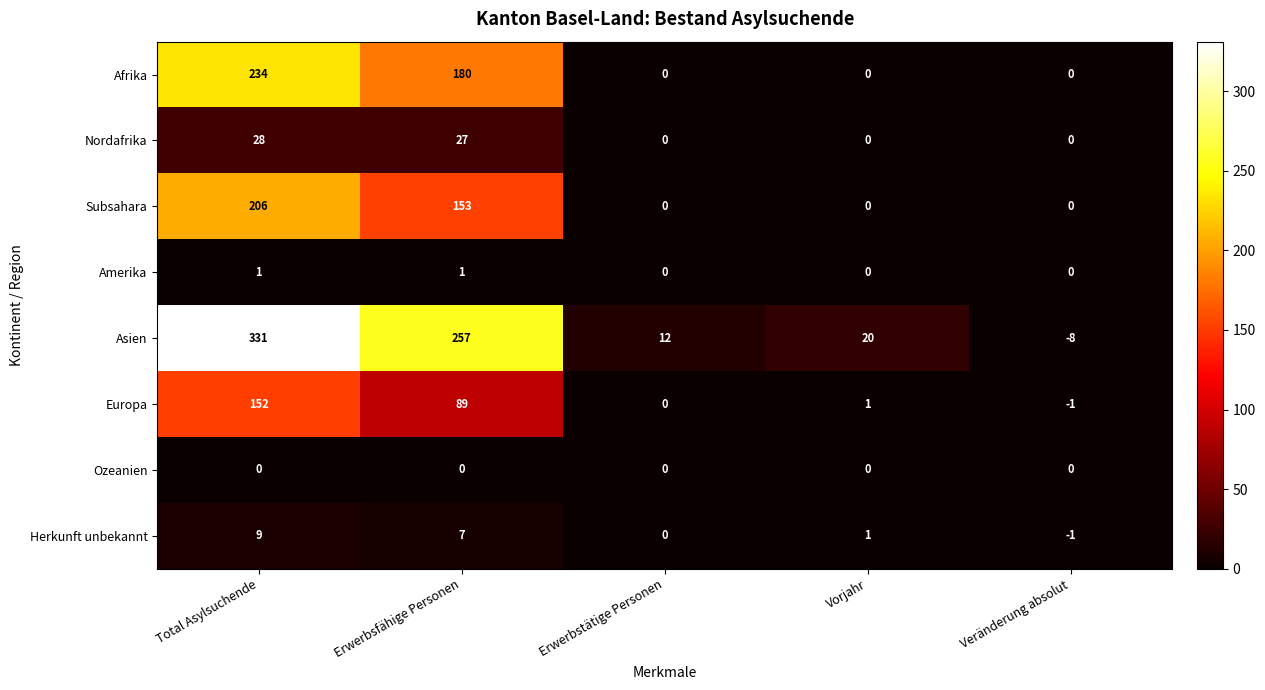

What is the difference between the highest and lowest values at Erwerbstätige Personen?

12